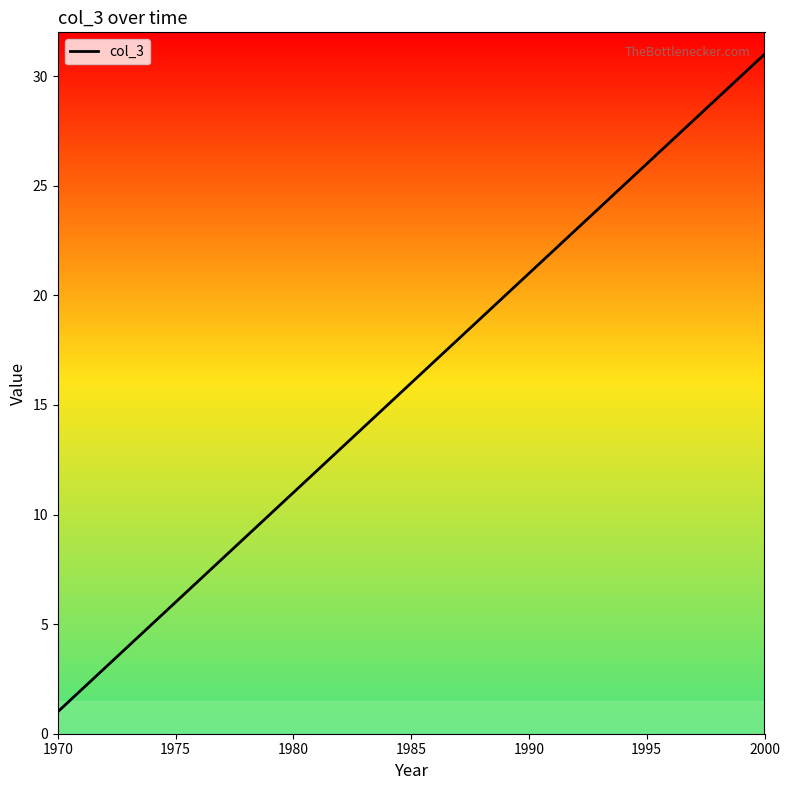

What is the difference between the maximum and minimum values?

30